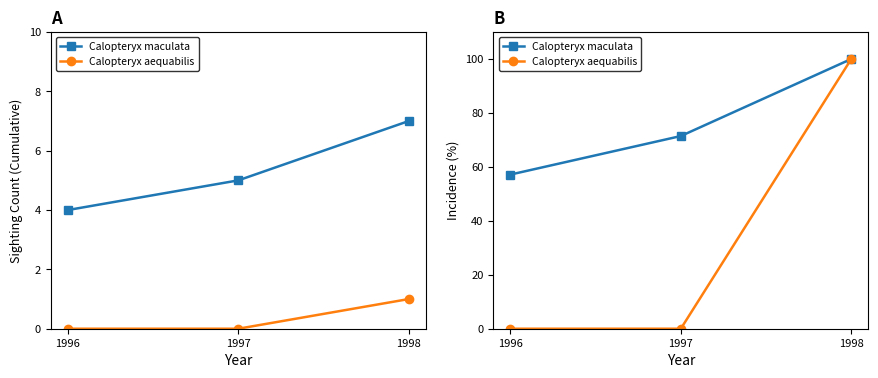

Between 1998 and 1996, which is larger?

1998